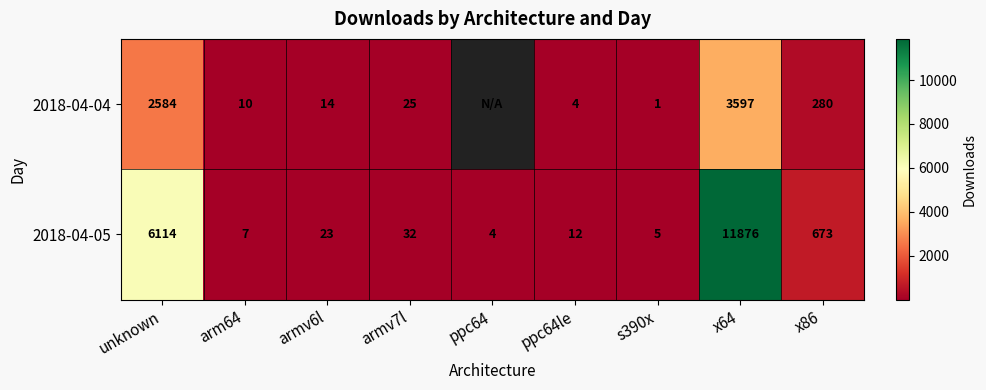

Which series changed the most between arm64 and s390x?

2018-04-04